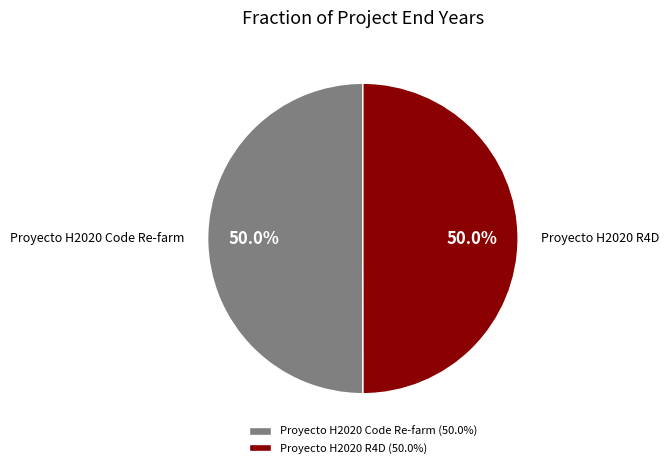

What portion of the pie excludes Proyecto H2020 R4D (50.0%)?

50.0%